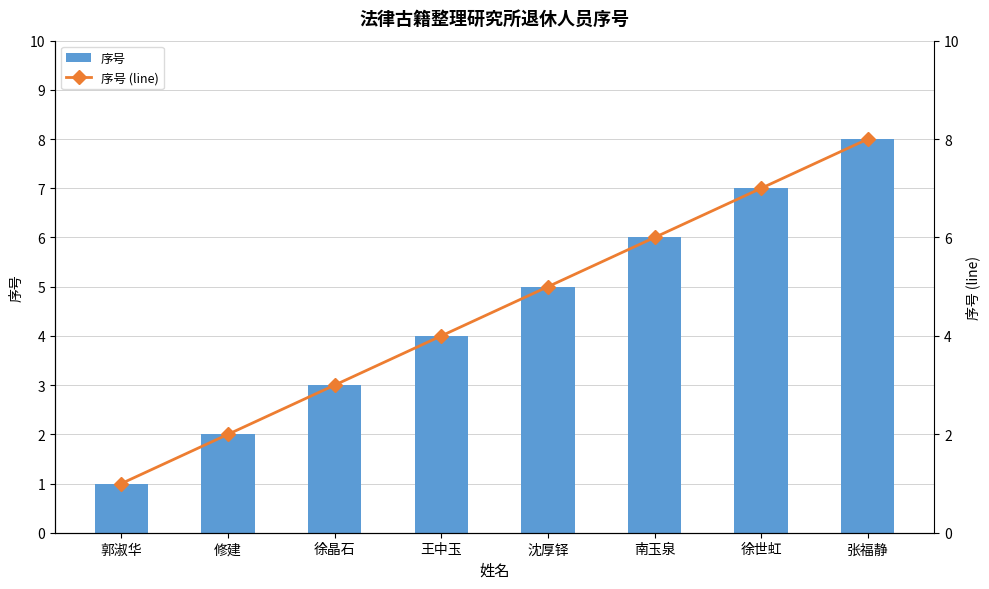

Is it true that 序号 (line) equals 11 at 徐世虹?

False